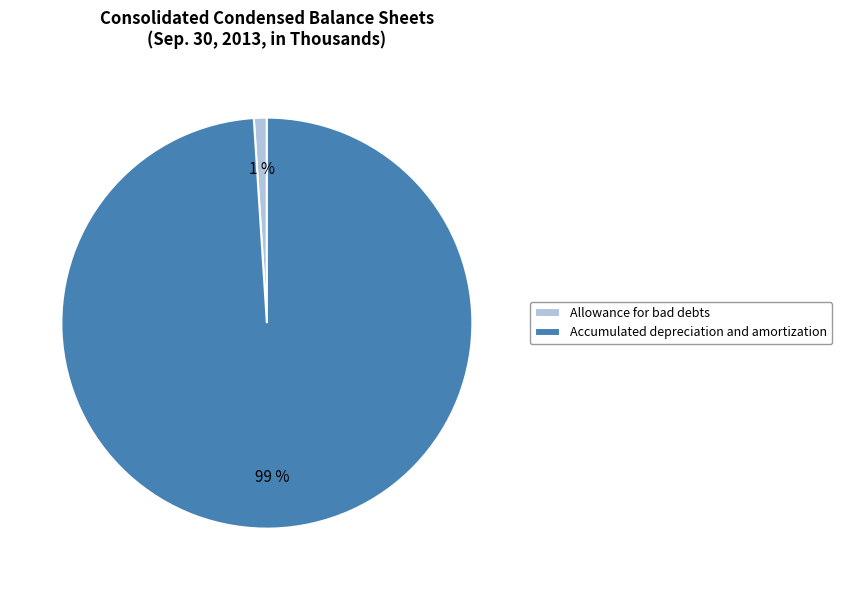

Count the number of slices in the pie.

2